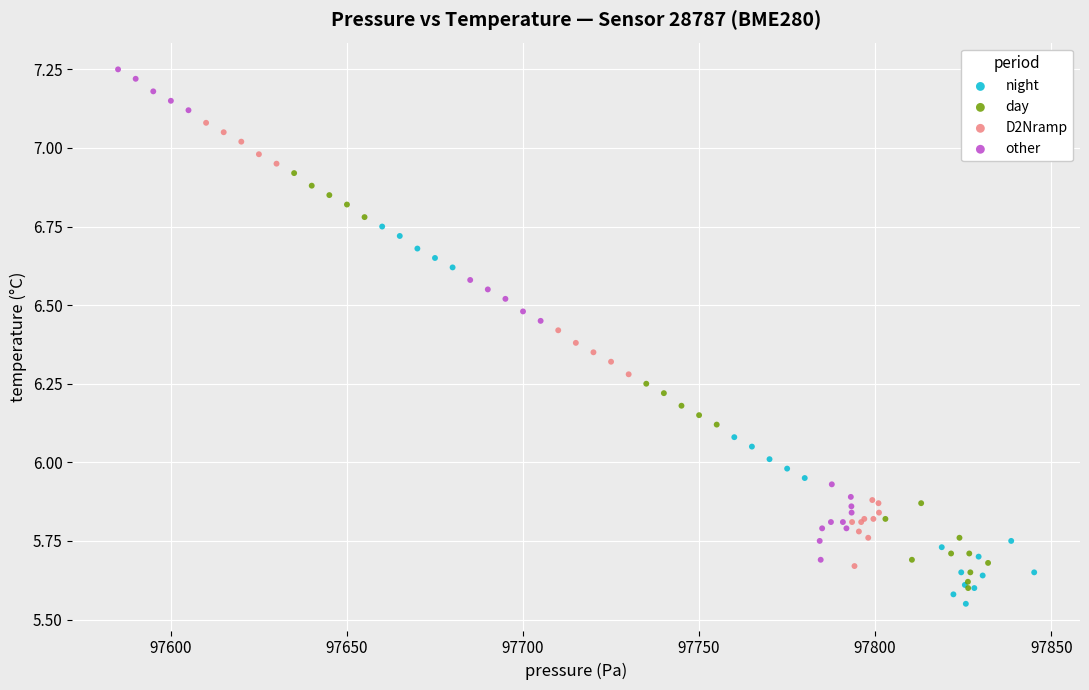

Which series reaches the maximum Y coordinate?

other